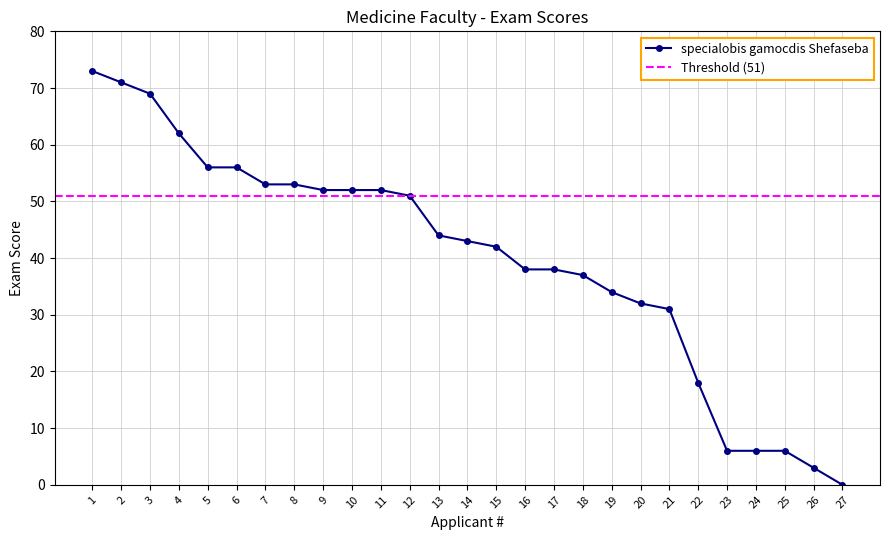

What is the average value?

40